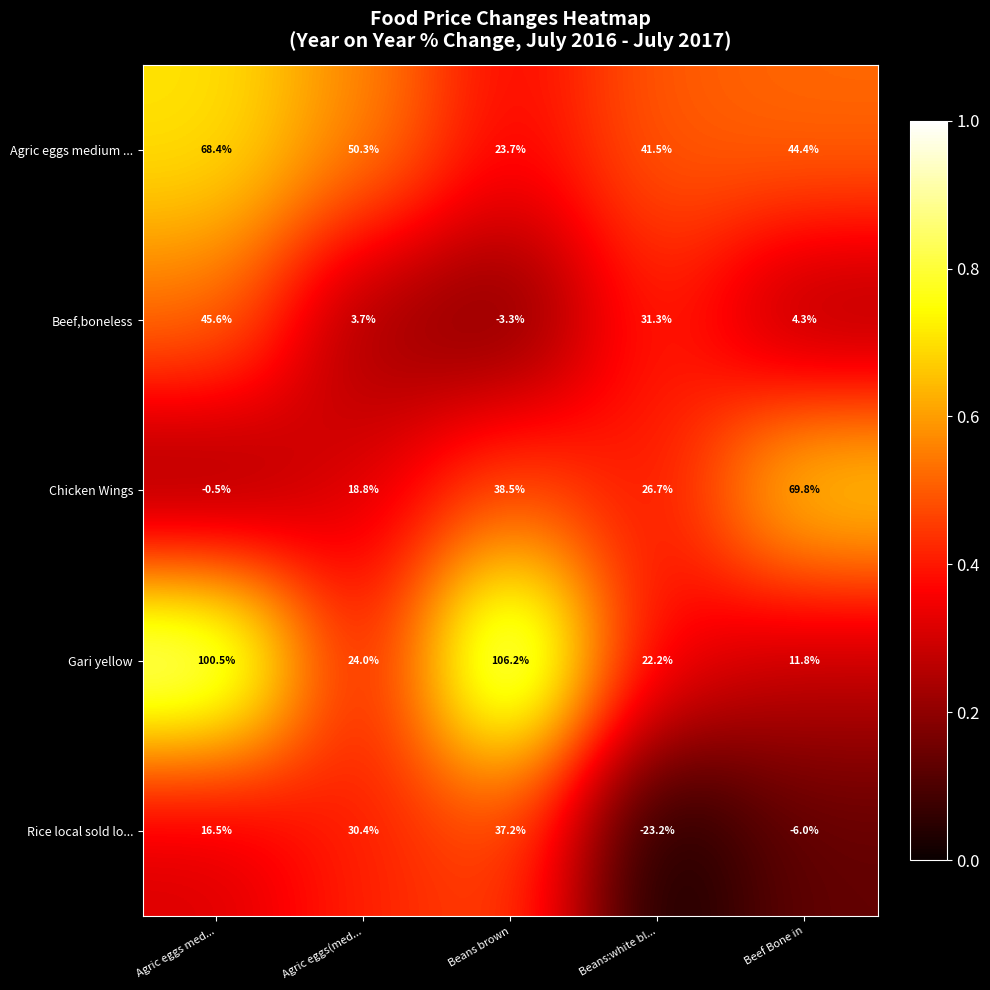

What is the difference between the Agric eggs medium ... values at Agric eggs(med... and Beans brown?

26.6